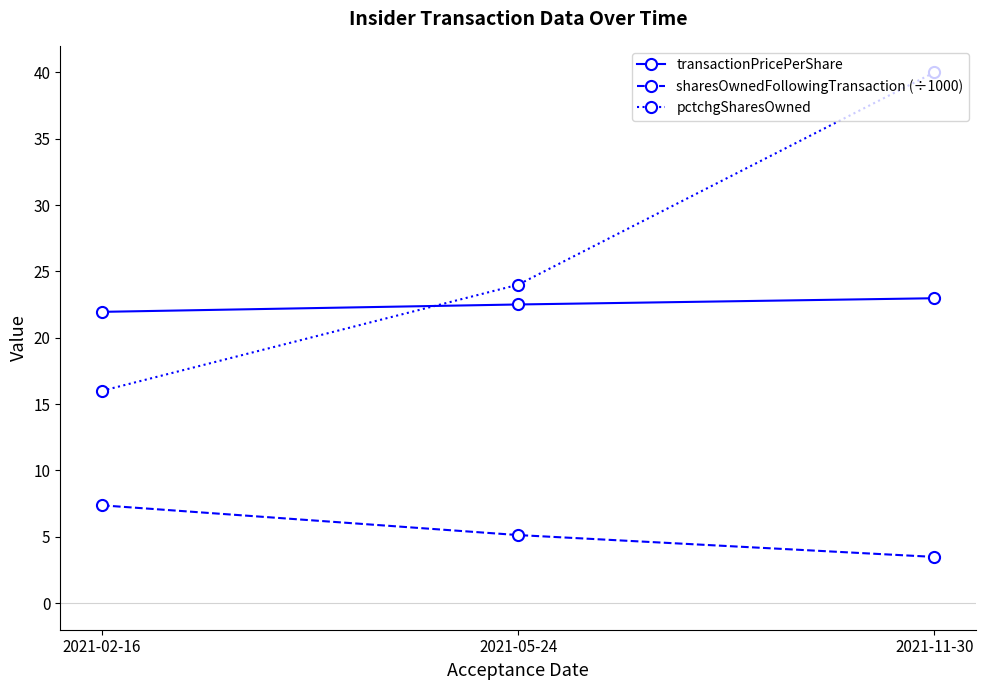

At how many categories does at least one series exceed 36?

1